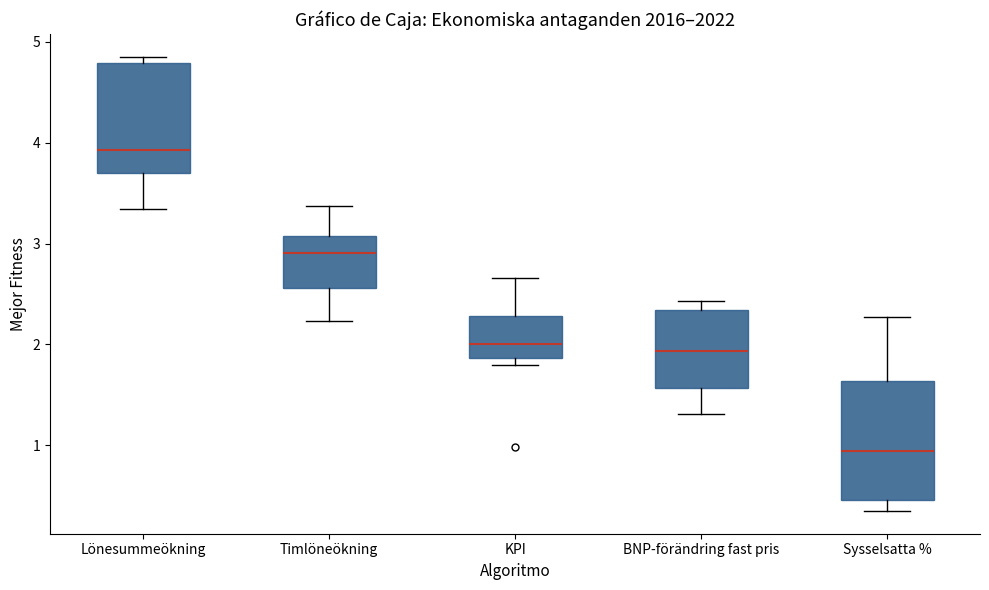

Which box's median line is the lowest?

Sysselsatta %